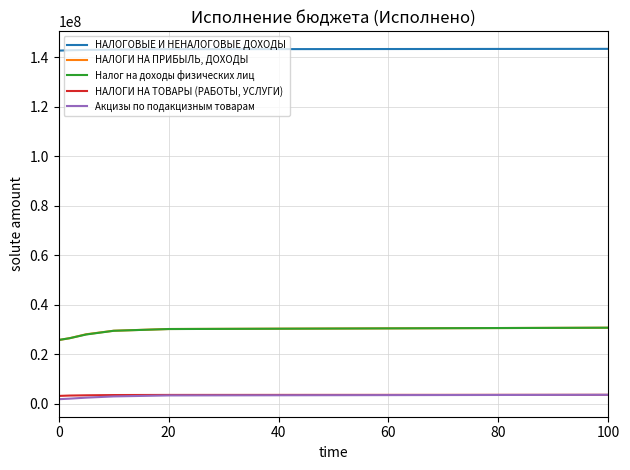

True or false: Акцизы по подакцизным товарам has more than 2 points higher than both neighbors.

False